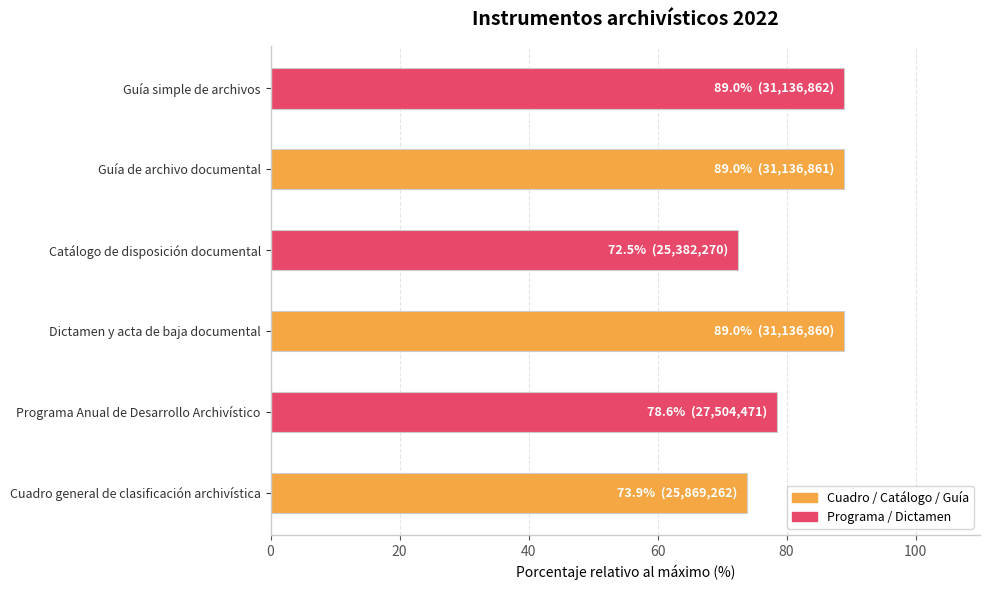

Approximately how many times larger is the value at Guía de archivo documental compared to Catálogo de disposición documental?

1.2